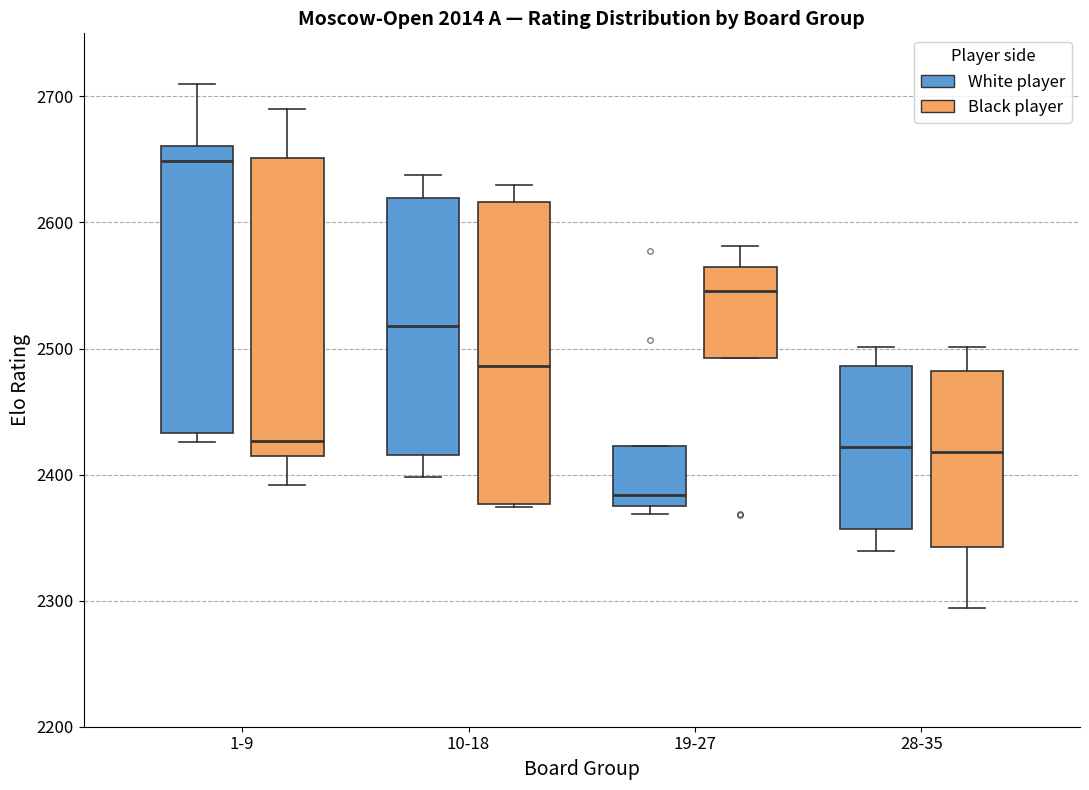

Reading left to right, transcribe this box plot: for each box, give where its median line is, the range the box spans, and where its two whiskers end, as read against the y-axis. The values are not printed on the chart, so give them approximately, as read against the axis.

1-9 (White player): median 2650, box 2430 to 2660, whiskers 2430 (just below the box's lower edge) to 2710
1-9 (Black player): median 2430, box 2410 to 2650, whiskers 2390 to 2690
10-18 (White player): median 2520, box 2420 to 2620, whiskers 2400 to 2640
10-18 (Black player): median 2490, box 2380 to 2620, whiskers 2370 to 2630
19-27 (White player): median 2380, box 2370 to 2420, whiskers 2370 (just below the box's lower edge) to 2420
19-27 (Black player): median 2550, box 2490 to 2570, whiskers 2490 to 2580
28-35 (White player): median 2420, box 2360 to 2490, whiskers 2340 to 2500
28-35 (Black player): median 2420, box 2340 to 2480, whiskers 2290 to 2500